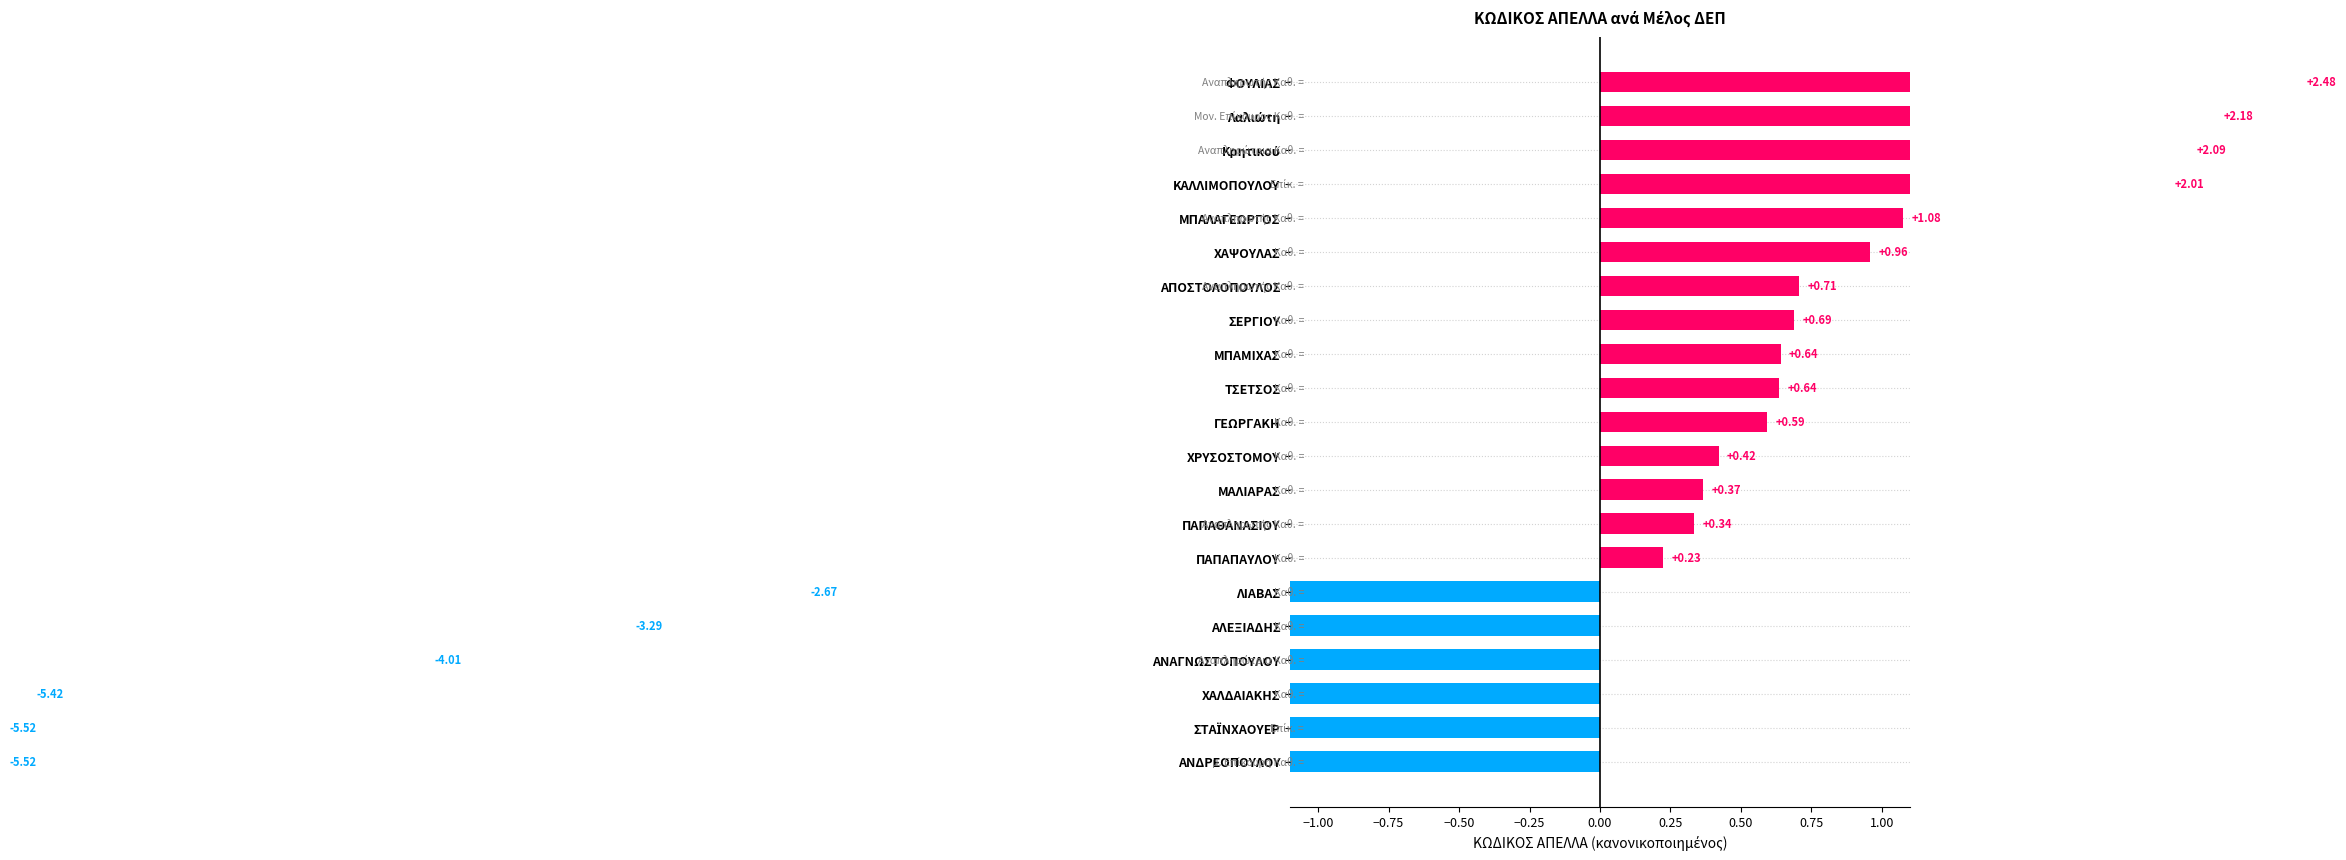

Does the chart contain any negative values?

Yes